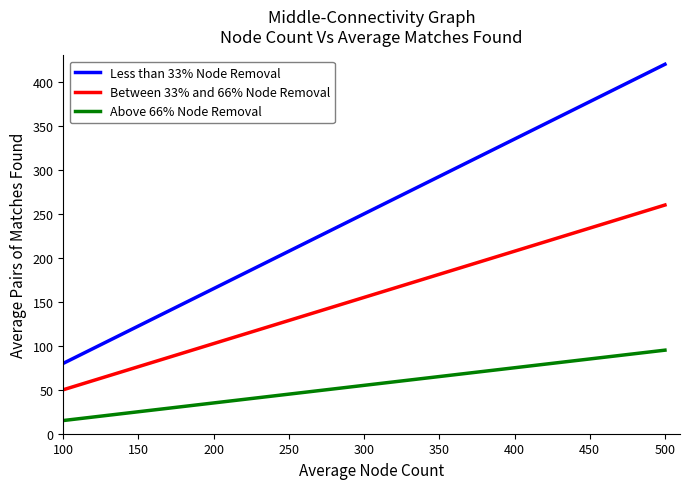

Rank the series by their average value, from highest to lowest.

Less than 33% Node Removal, Between 33% and 66% Node Removal, Above 66% Node Removal